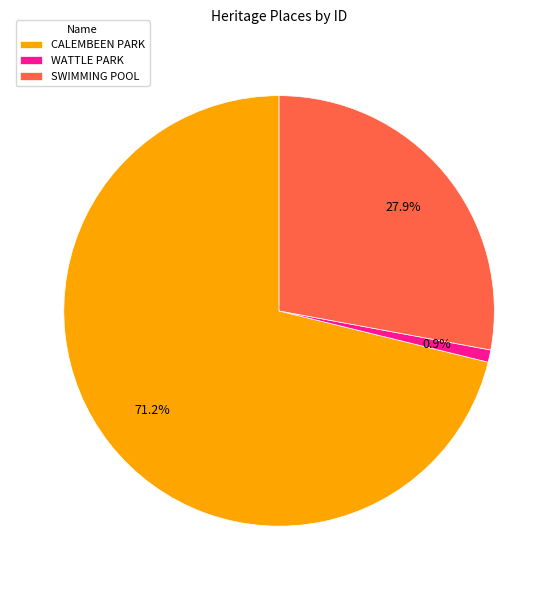

What portion of the pie excludes CALEMBEEN PARK?

28.8%